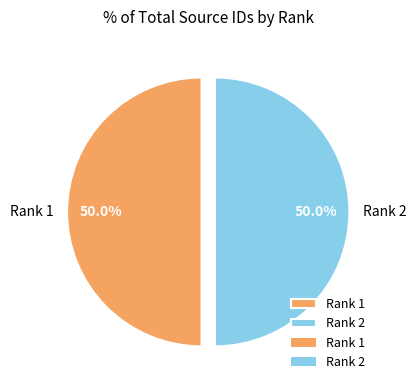

What percentage is NOT represented by Rank 1?

50.0%